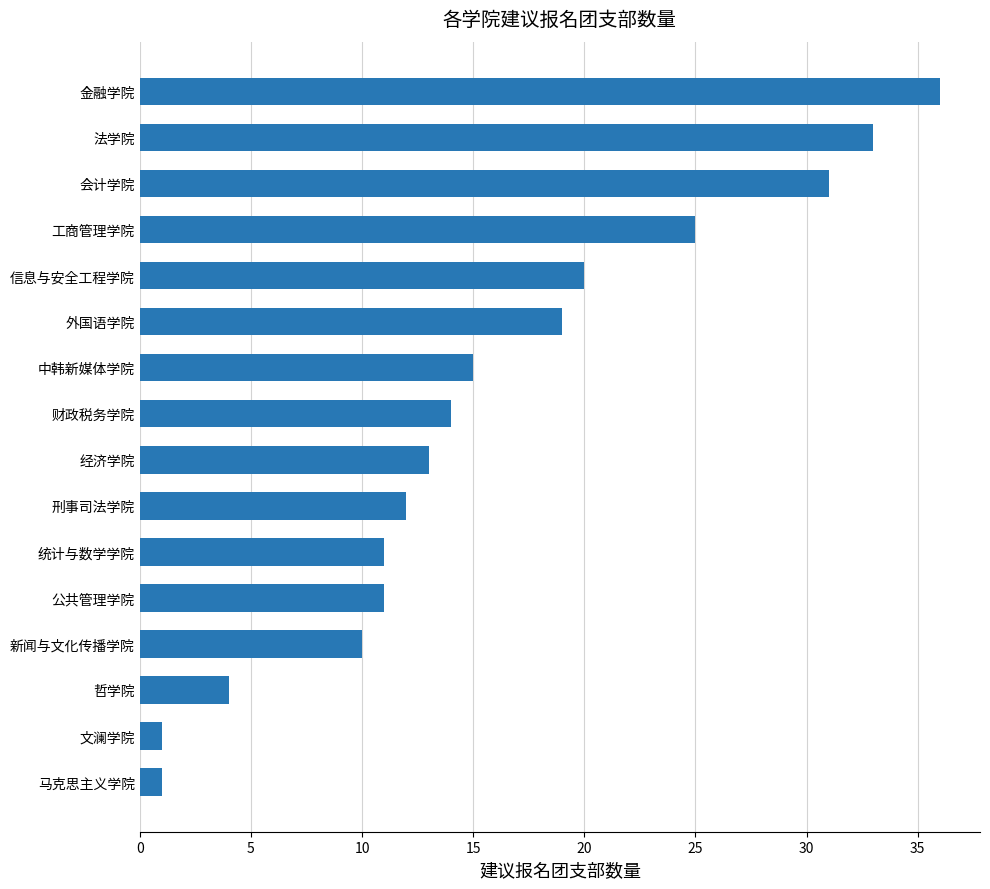

The chart shows a value of 3 at 公共管理学院. True or false?

False